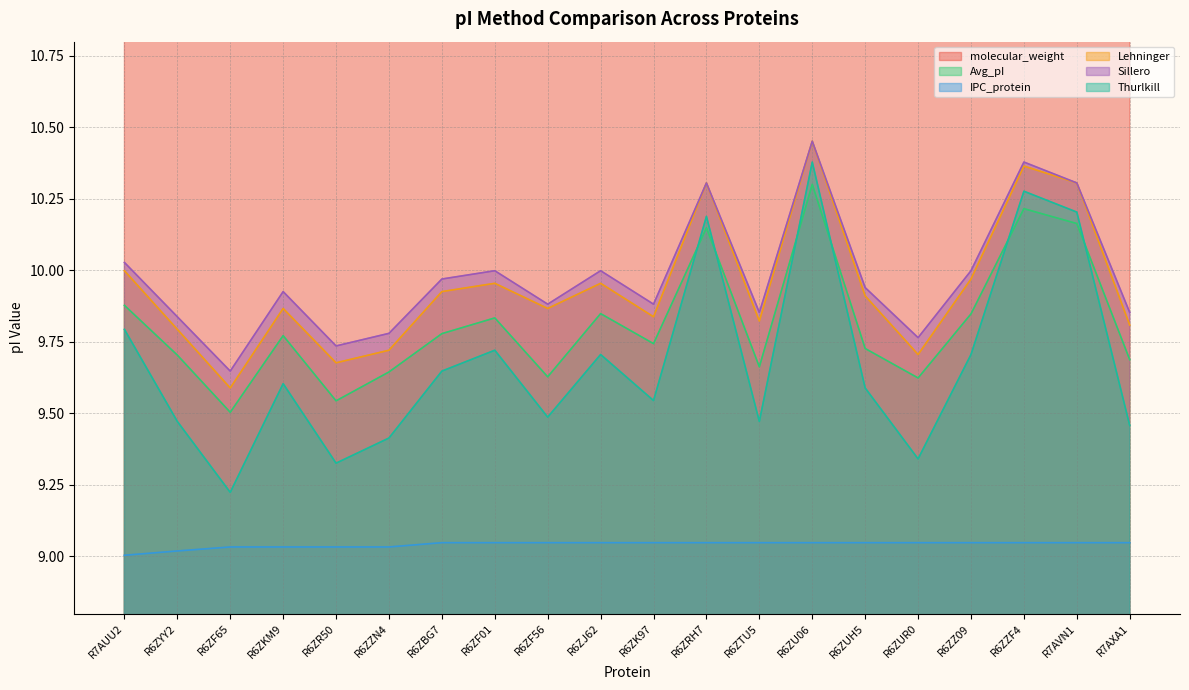

What position from the right is R6ZF01?

13